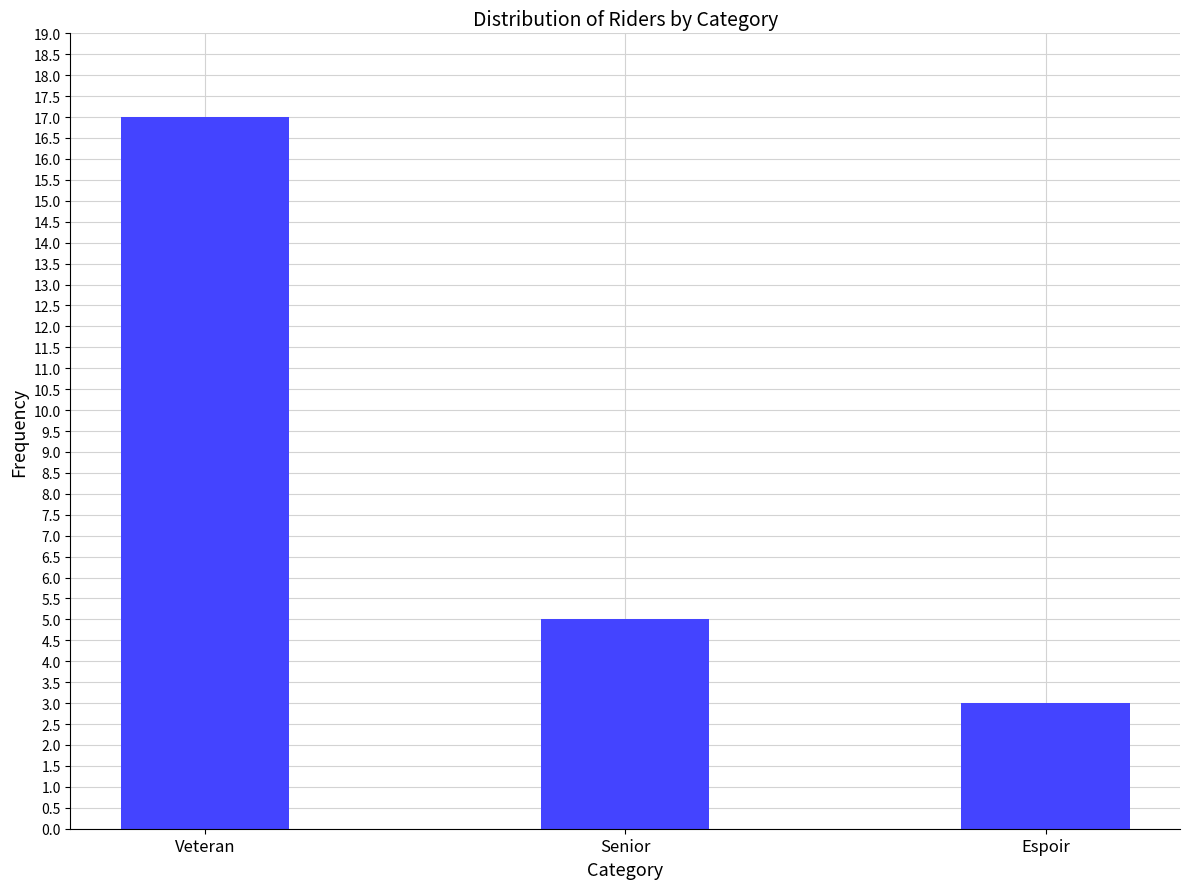

At which category does the chart reach its minimum across all series?

Espoir